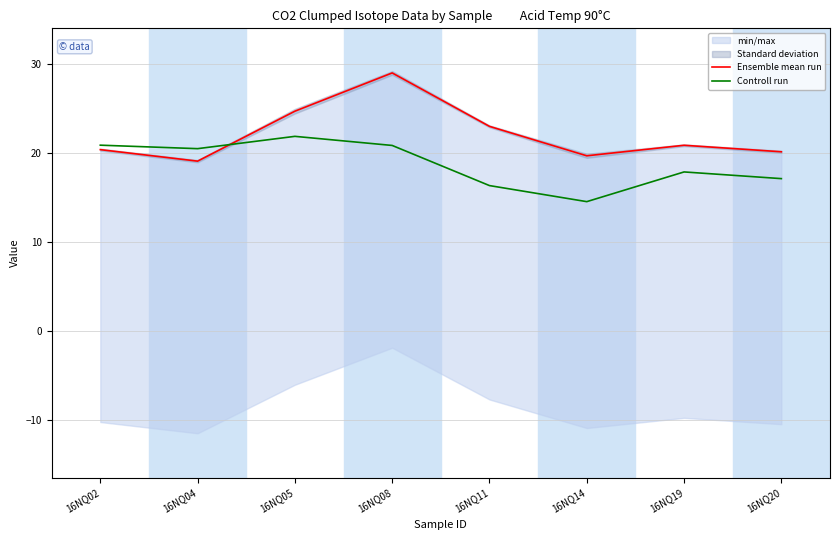

Rank the series by their maximum value, from lowest to highest.

Controll run, Ensemble mean run